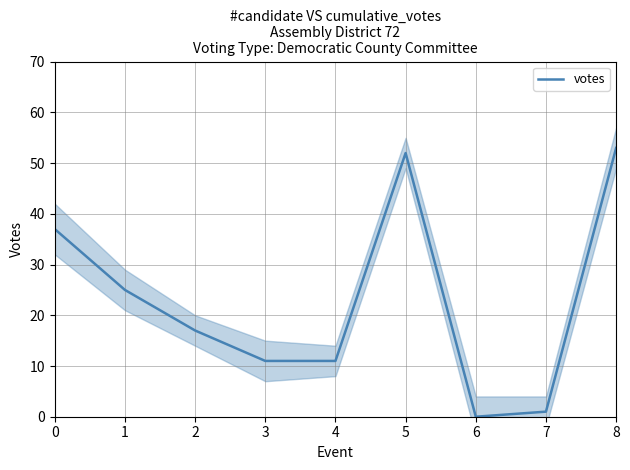

Reading left to right, list all the values displayed in this chart.

37	25	17	11	11	52	0	1	53